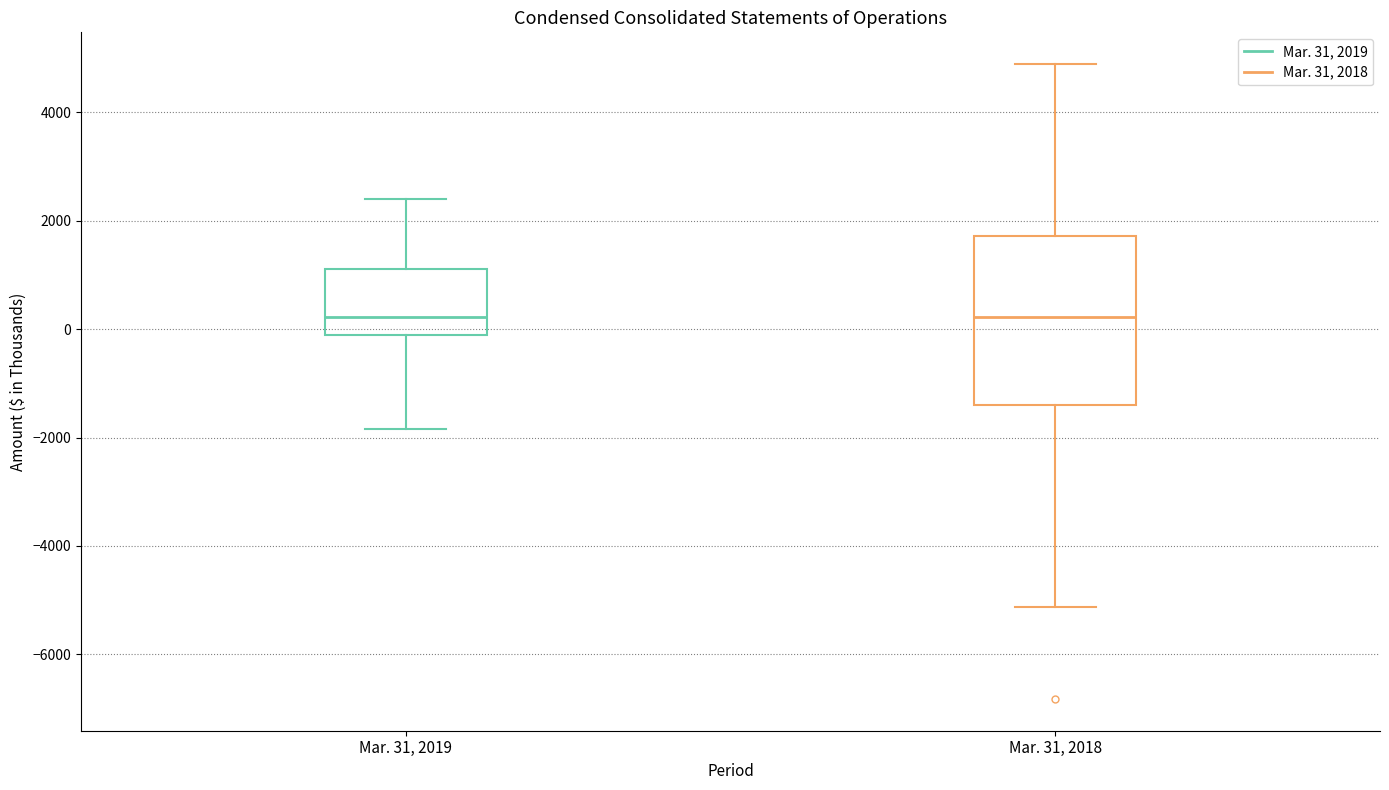

Reading left to right, read every box against the y-axis: the position of its median line, the range the box covers, and the ends of its whiskers. The values are not printed on the chart, so give them approximately, as read against the axis.

Mar. 31, 2019: median 200, box -200 to 1200, whiskers -1800 to 2400
Mar. 31, 2018: median 200, box -1400 to 1800, whiskers -5200 to 4800